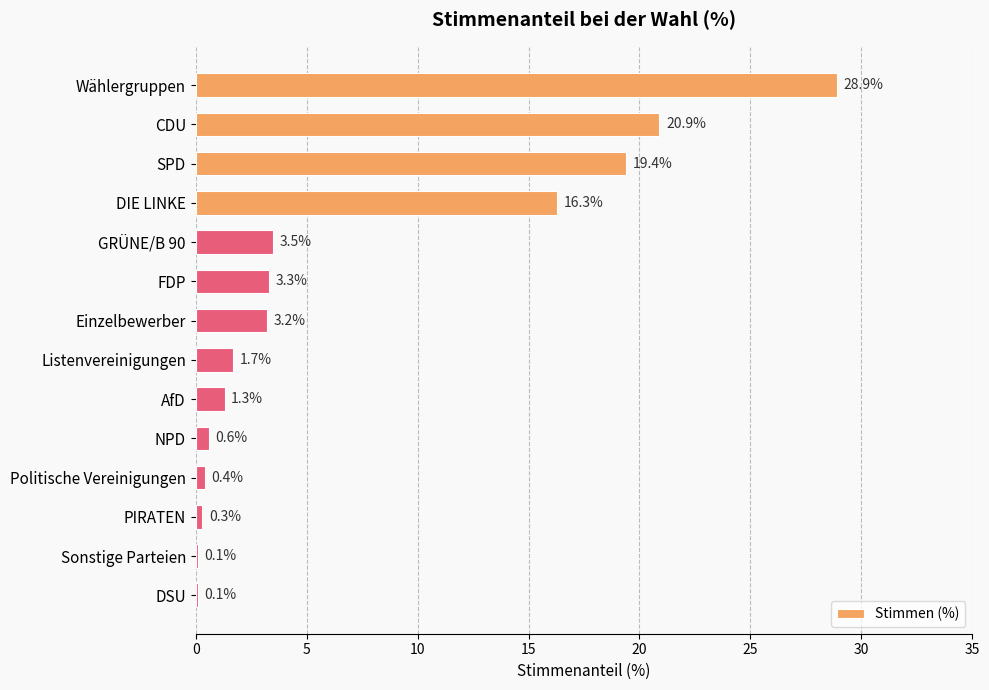

The value at NPD is 0.6. True or false?

True